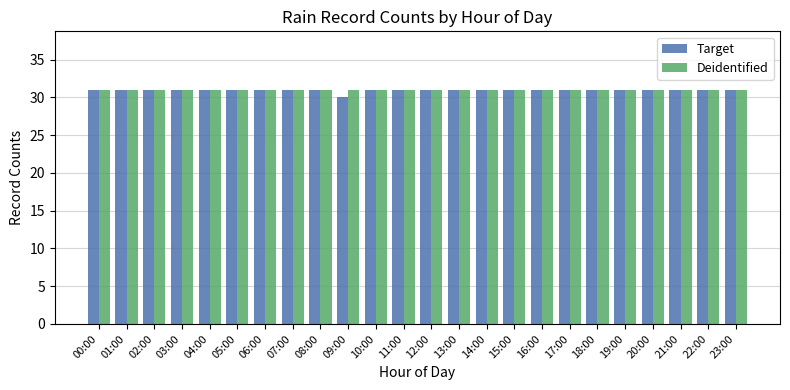

The Target series shows 31 at 07:00. True or false?

True